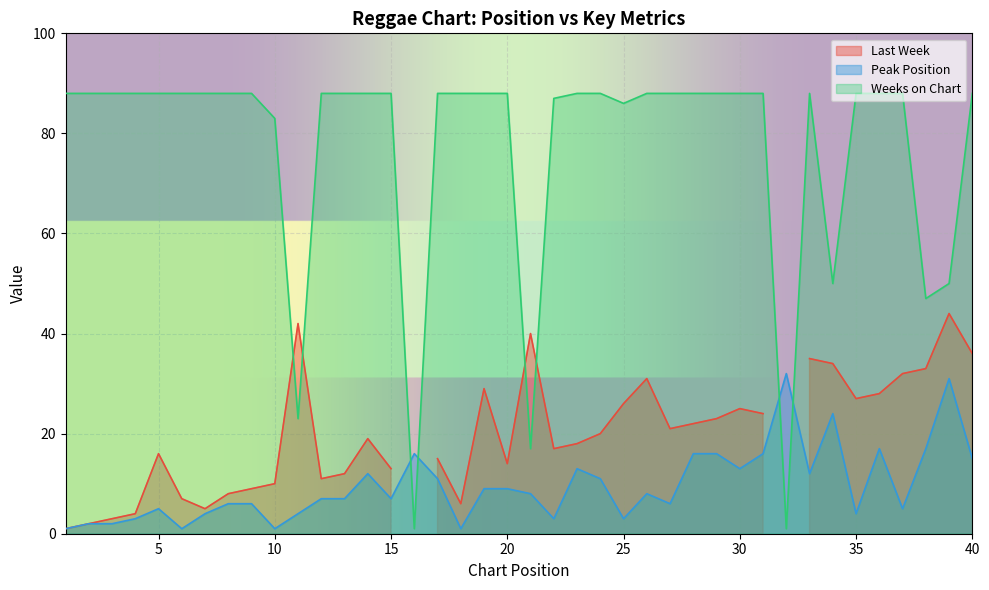

True or false: Weeks on Chart and Peak Position intersect in this chart.

True